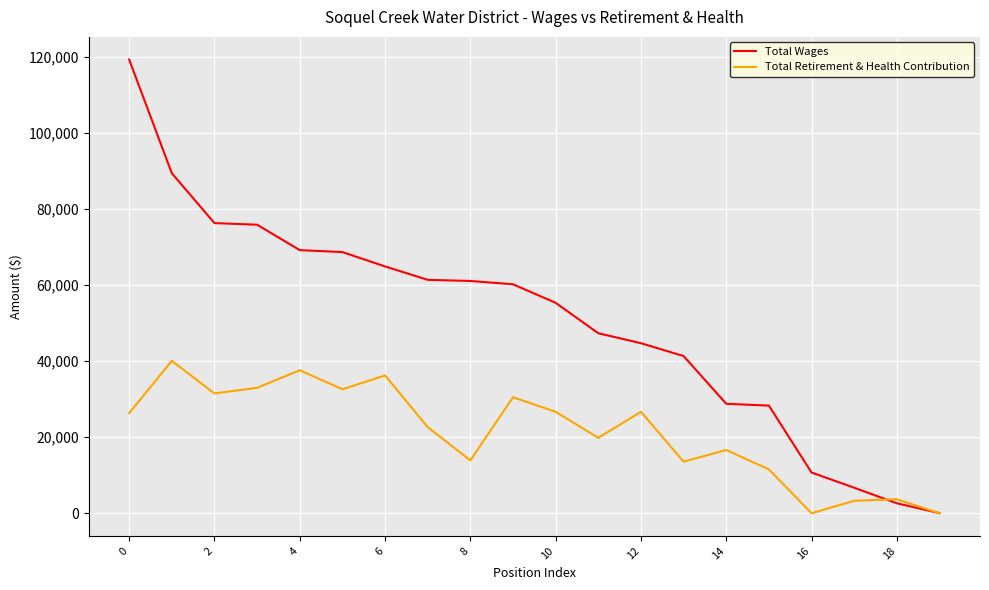

What is the difference between the second highest and minimum values in the Total Wages series?

89404